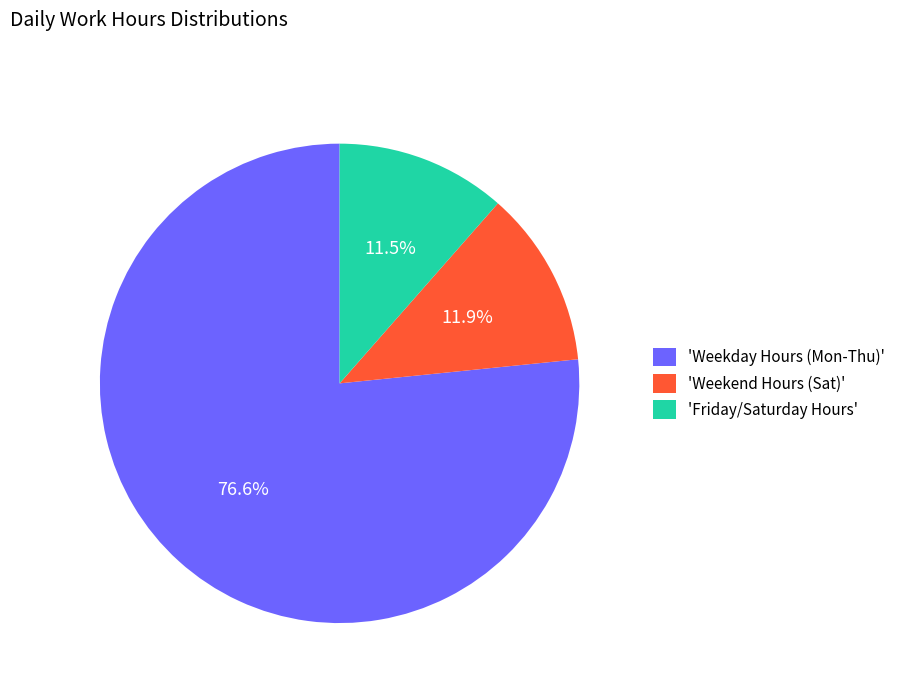

How many slices are in this pie chart?

3